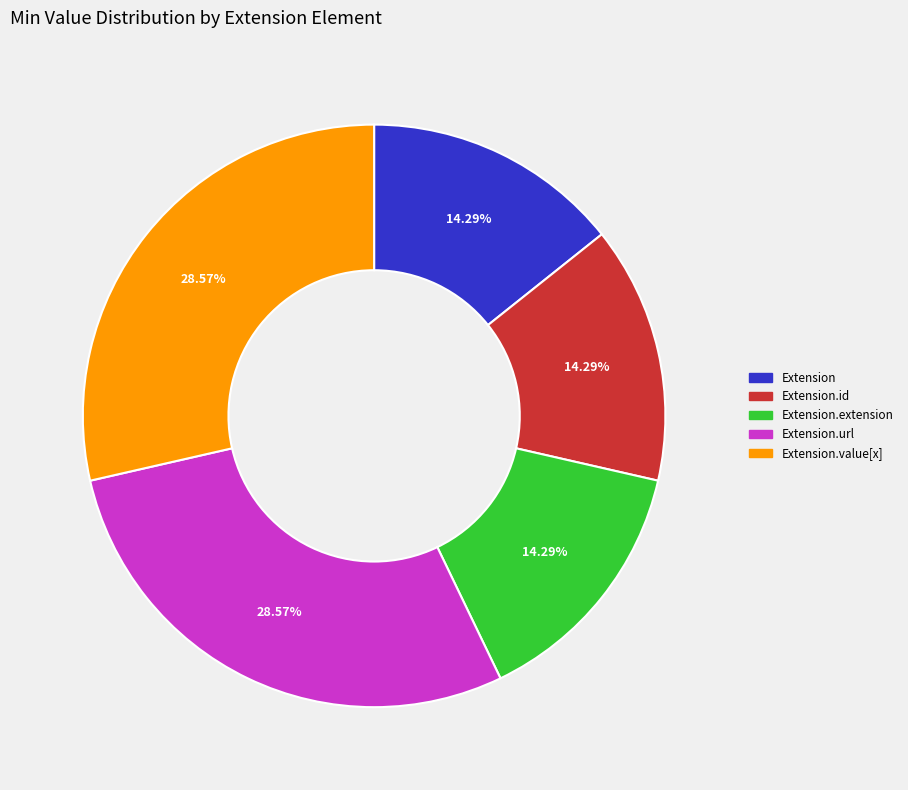

Does any single category account for the majority?

No